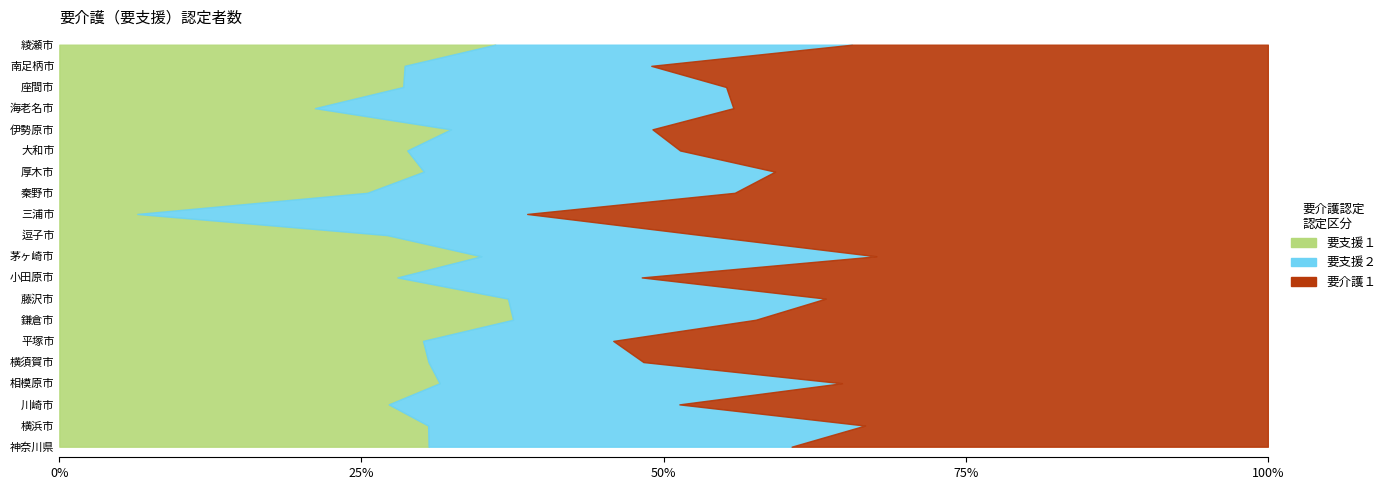

Reading left to right, what are all the values shown in this chart?

要支援１: 3467	1501	450	208	146	65	202	281	54	125	48	2	26	54	74	35	33	33	14	22
要支援２: 3408	1778	397	220	85	34	108	199	39	117	46	10	31	52	58	18	54	31	10	18
要介護１: 4472	1640	804	233	247	117	228	277	100	116	83	19	45	73	125	55	69	52	25	21